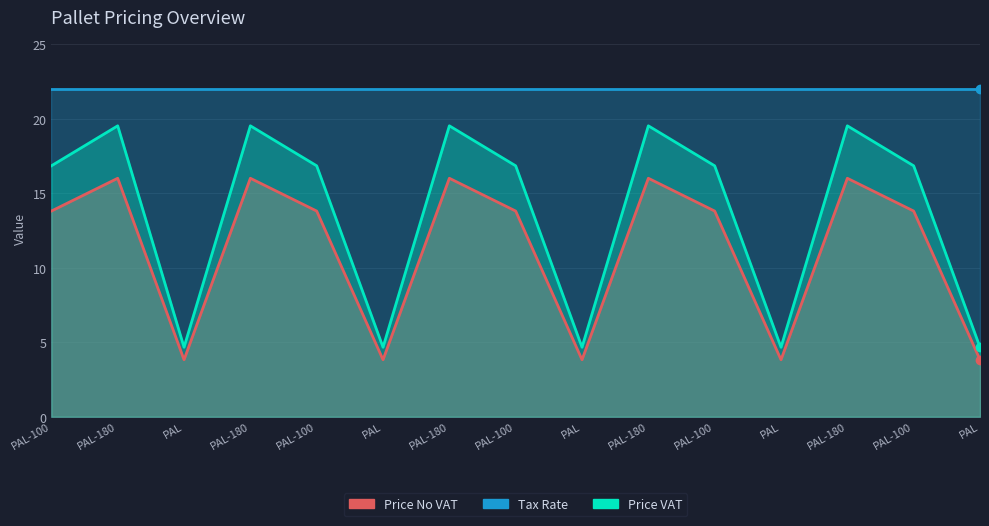

The Price VAT series shows 19.5 at PAL-180. True or false?

True